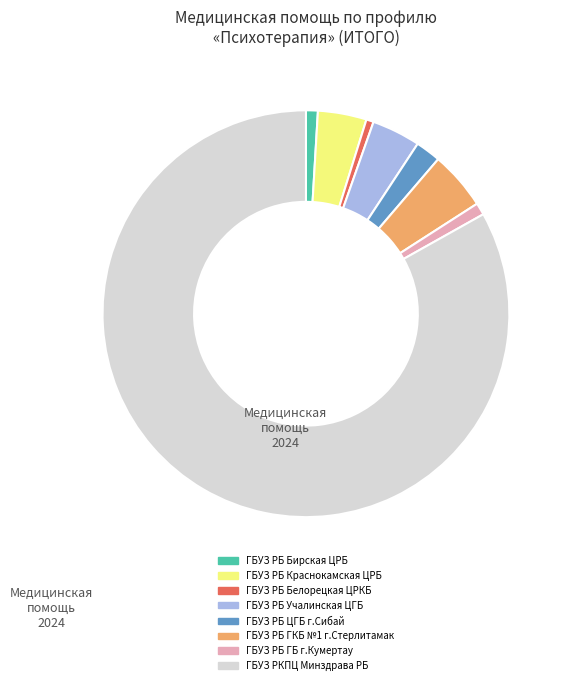

Is there a majority slice in this chart?

Yes